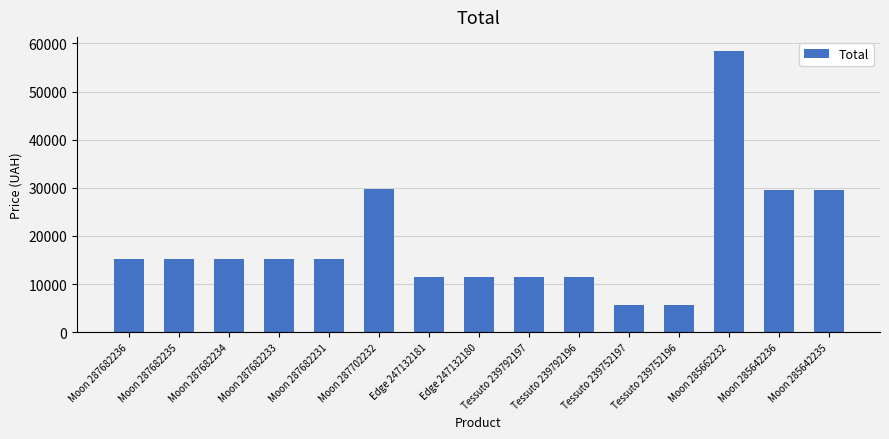

What value does the data have at Moon 285642236?

29491.5